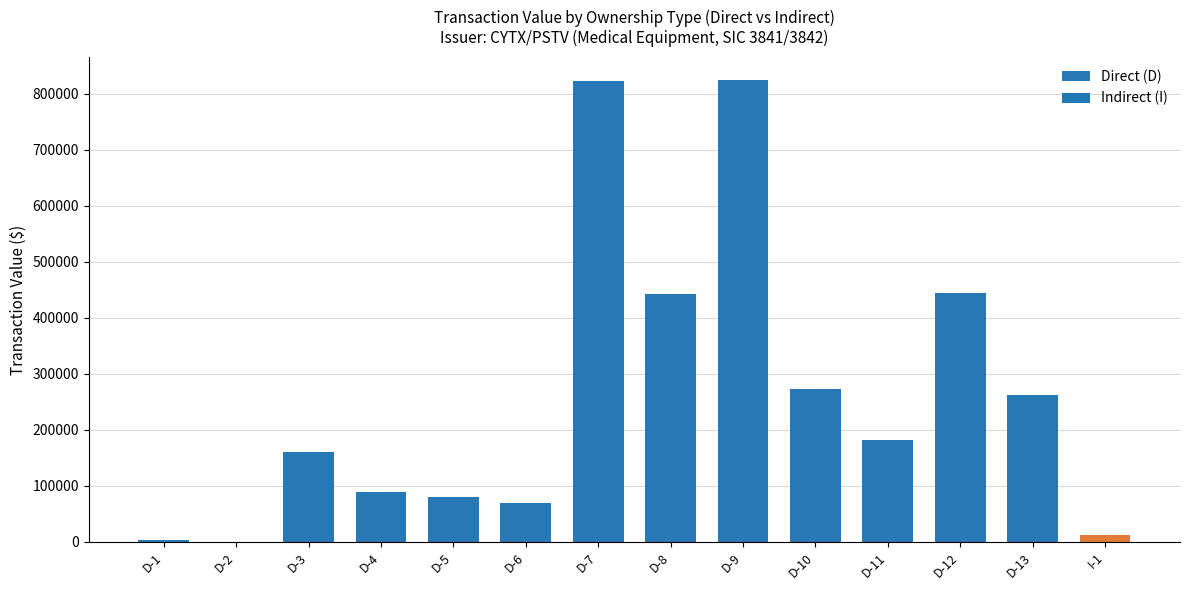

What is the average value?

262130